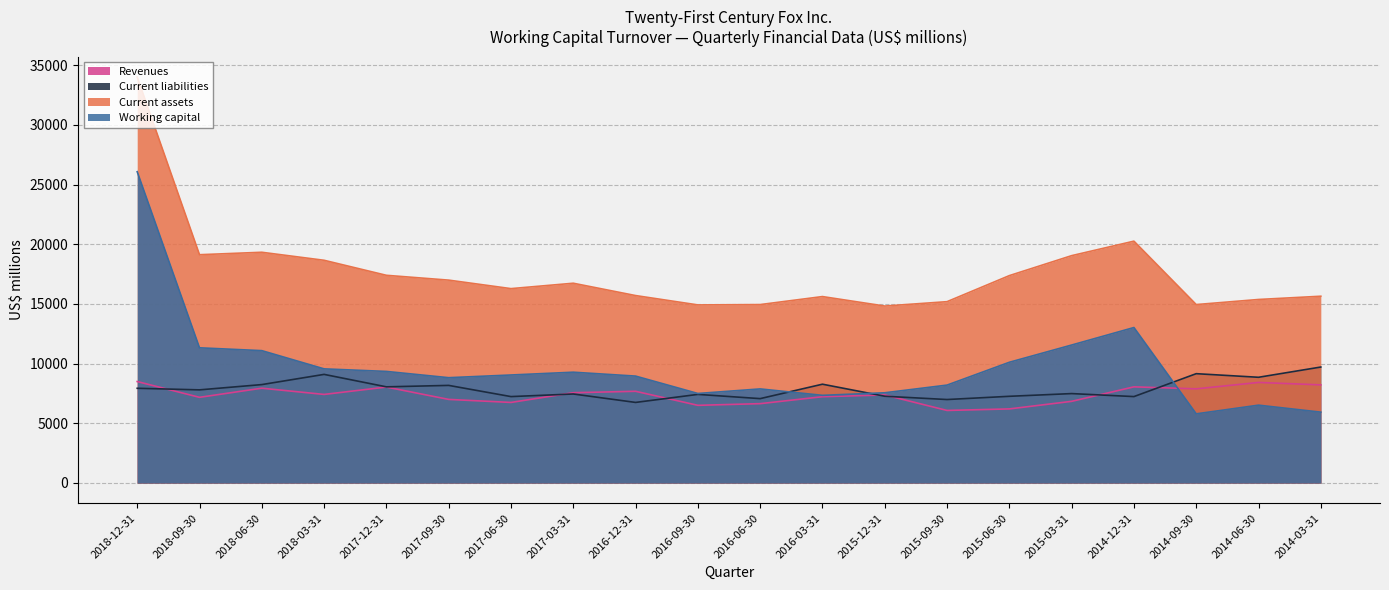

What is the label of the 13th point from the right?

2017-03-31